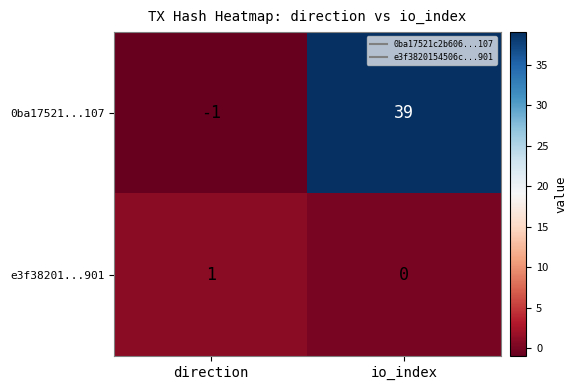

At which label is e3f38201...901 closest to 0?

io_index